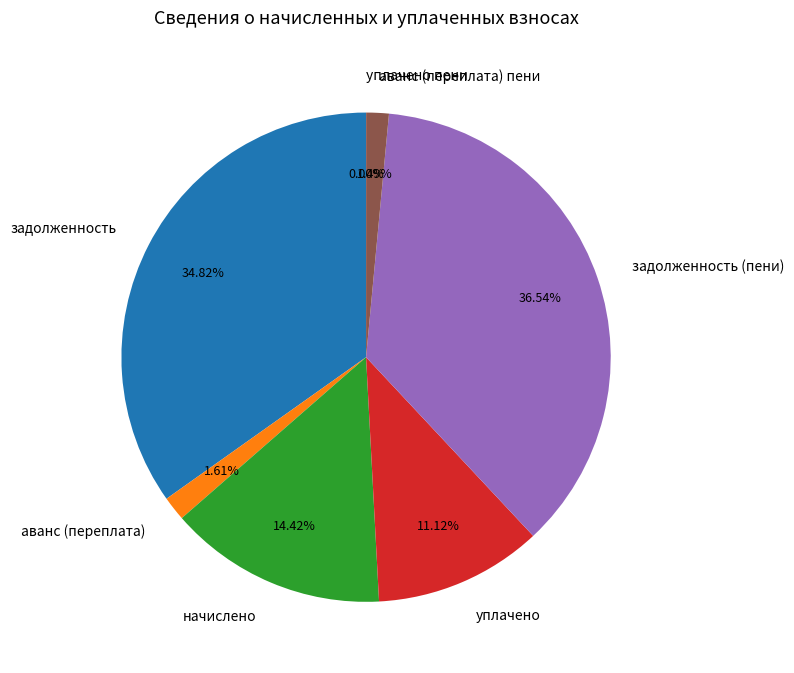

To the nearest percent, what portion does аванс (переплата) represent?

2%